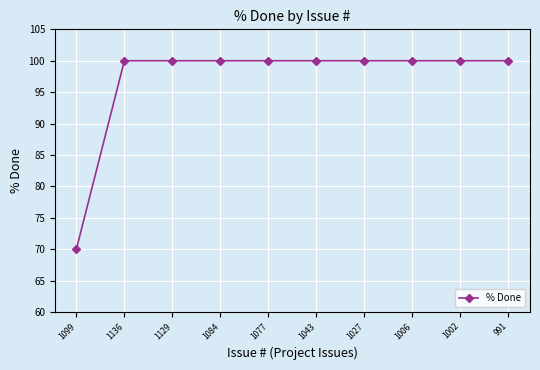

Which category has the lowest value across all series?

1099